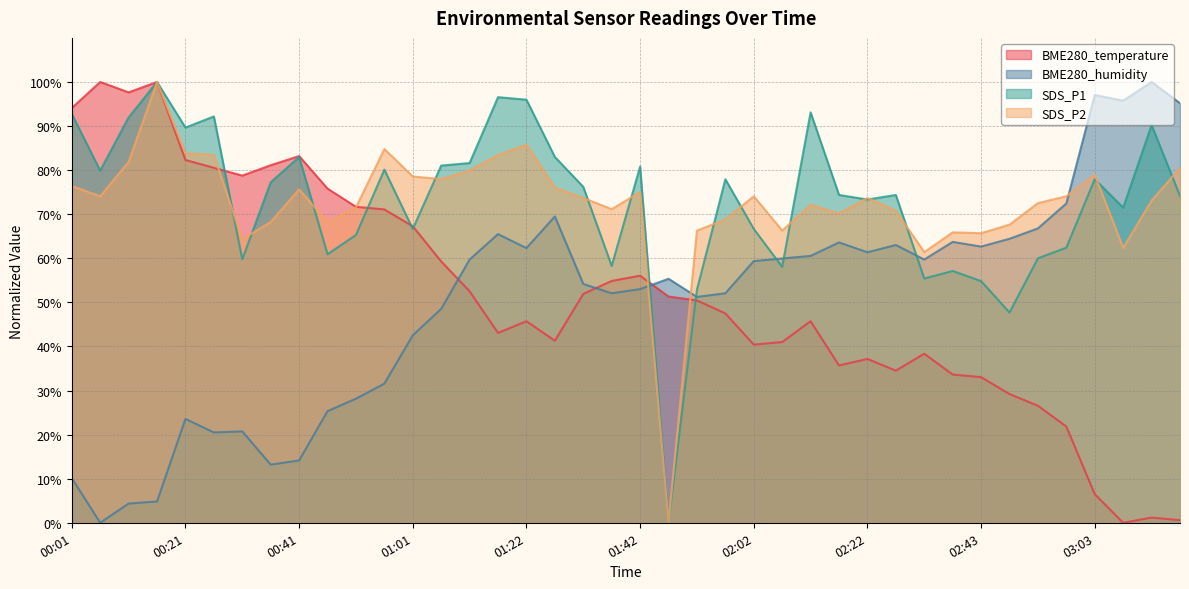

Between 01:11 and 02:27, which series saw the biggest shift?

BME280_temperature